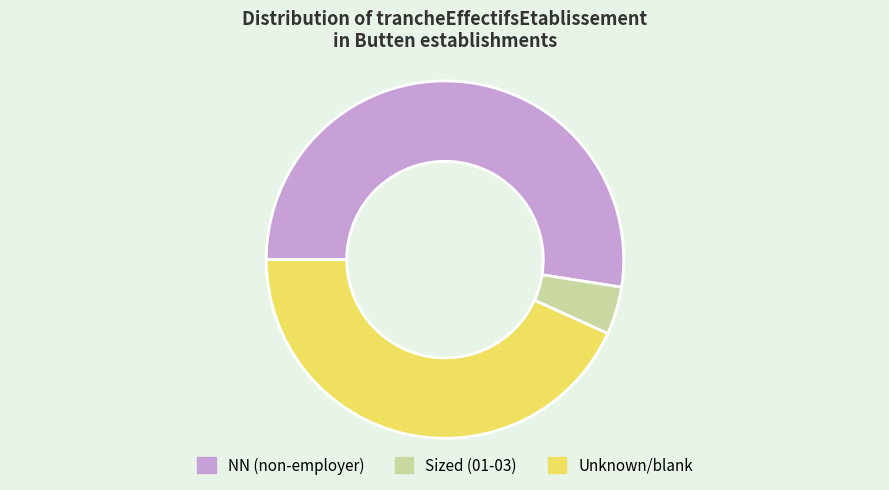

Count the number of slices in the pie.

3